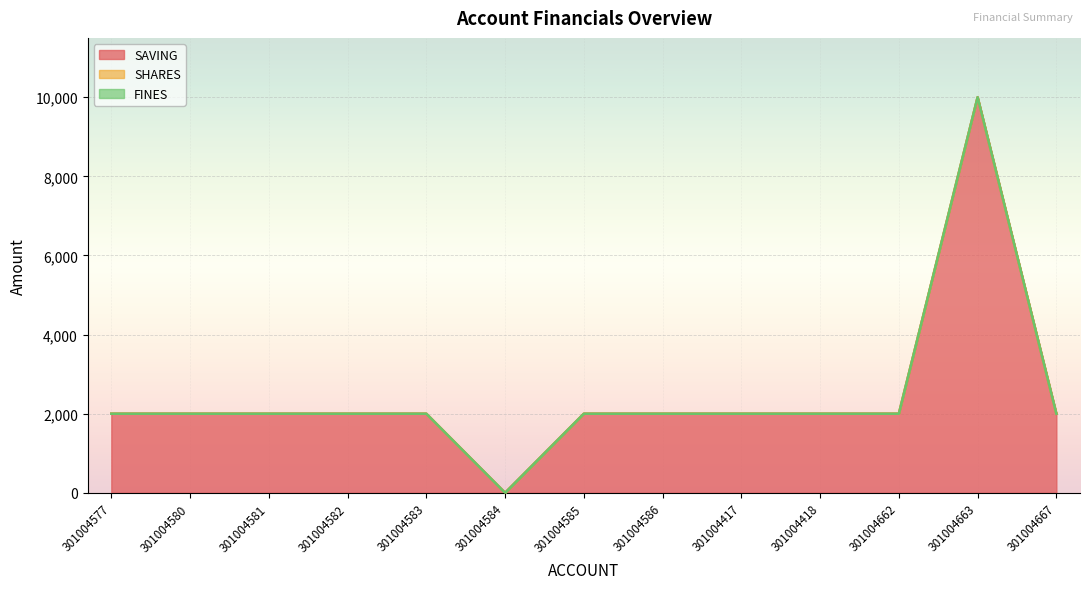

What is the total value across all series at 301004663?

10000